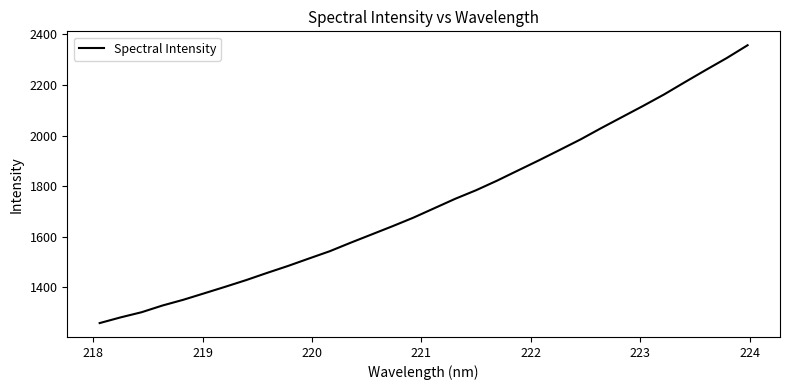

What is the difference between the maximum and minimum values?

1098.8